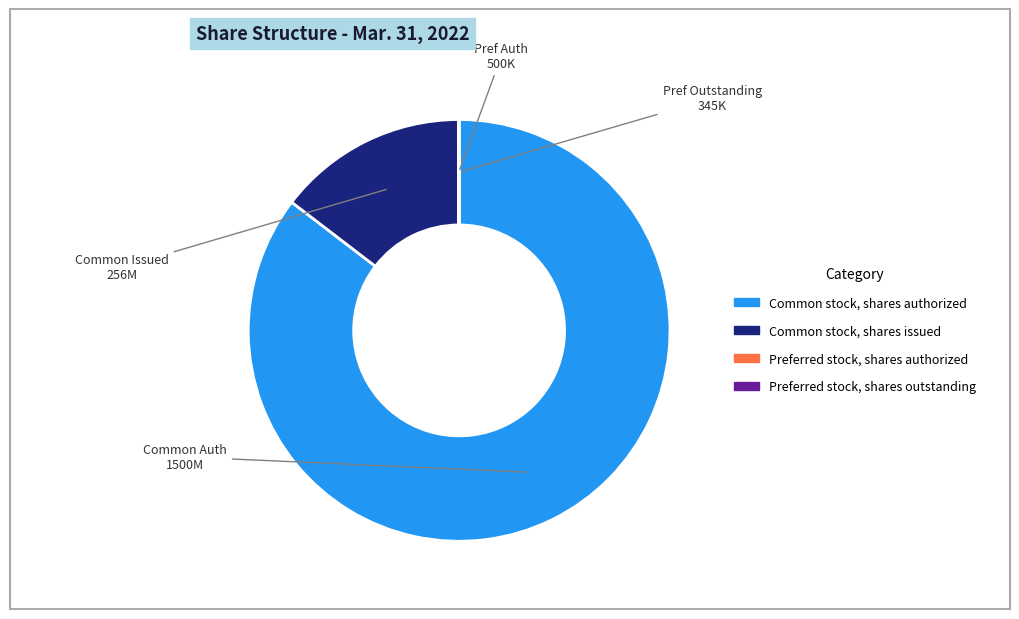

Is there any slice that represents more than half of the pie?

Yes